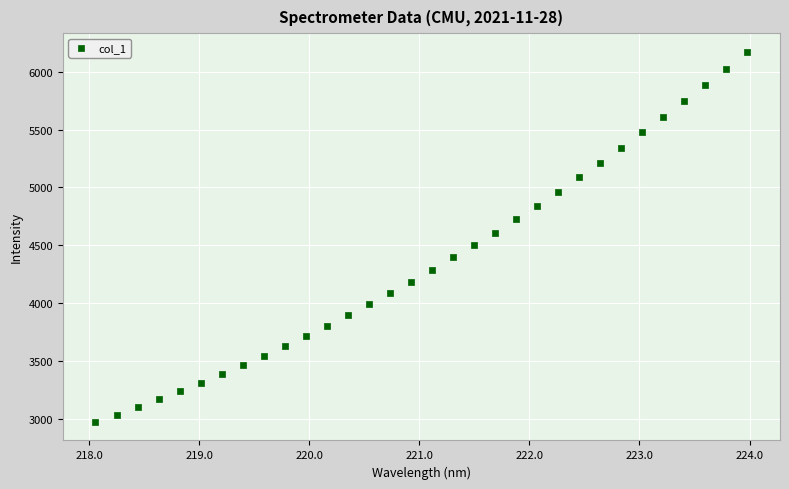

What is the range of X values (max minus min)?

5.9